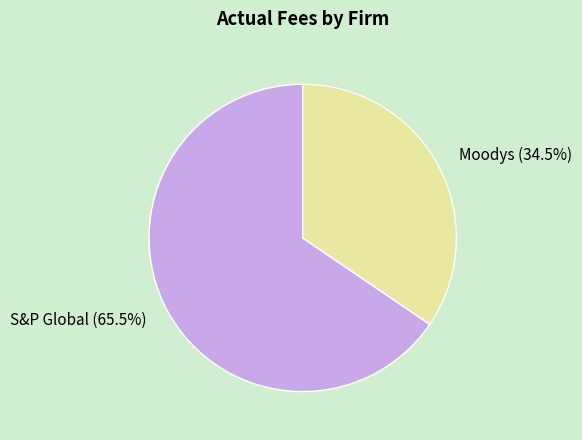

Does S&P Global represent more than half of the total?

Yes